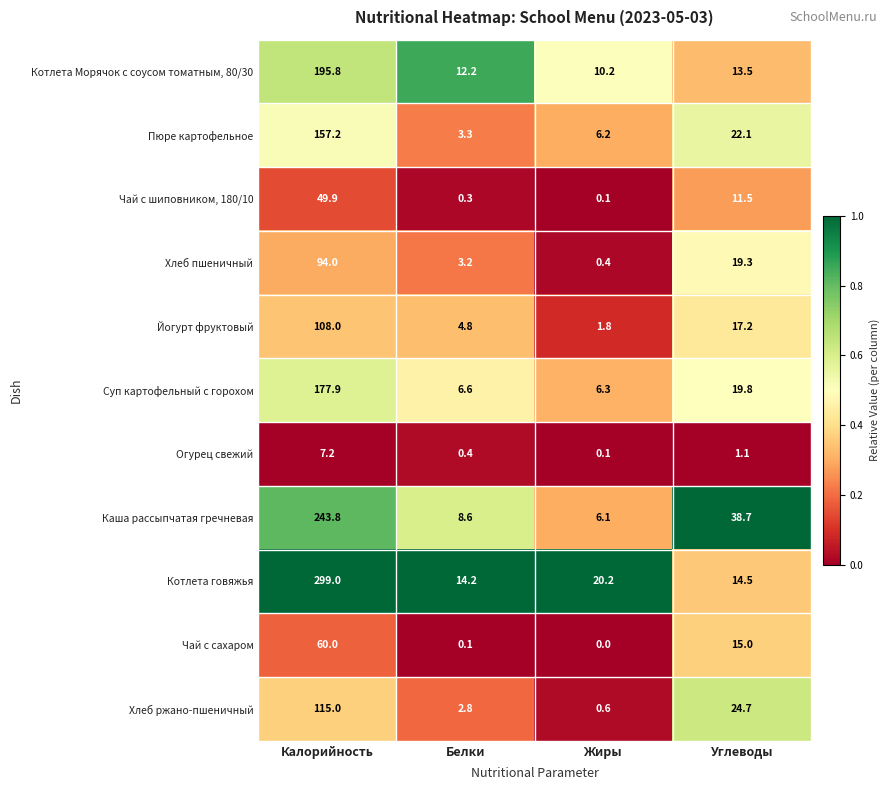

At which category does the chart reach its minimum across all series?

Жиры